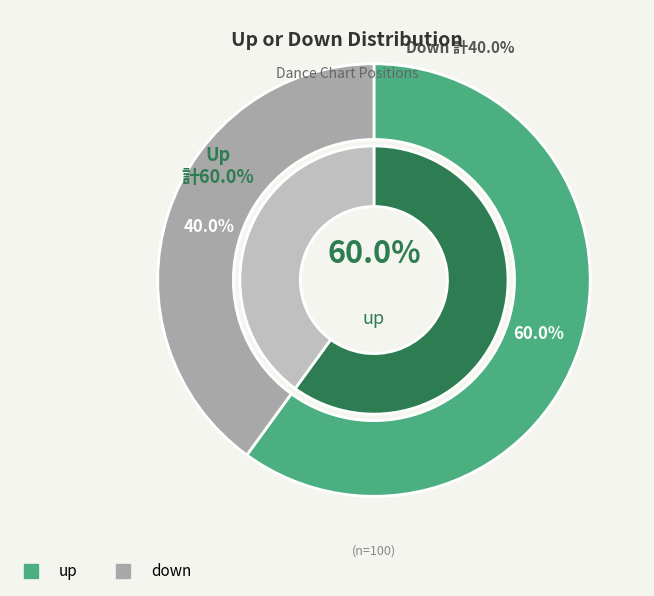

How many segments does this pie chart have?

2